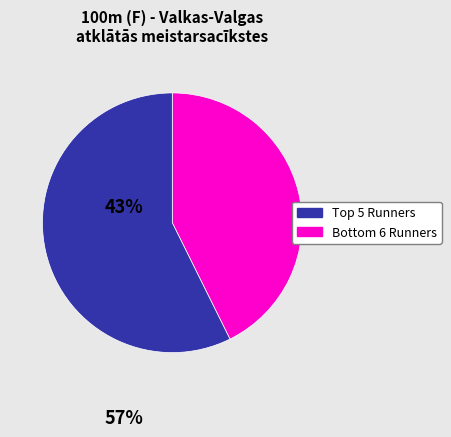

Does any single category account for the majority?

Yes